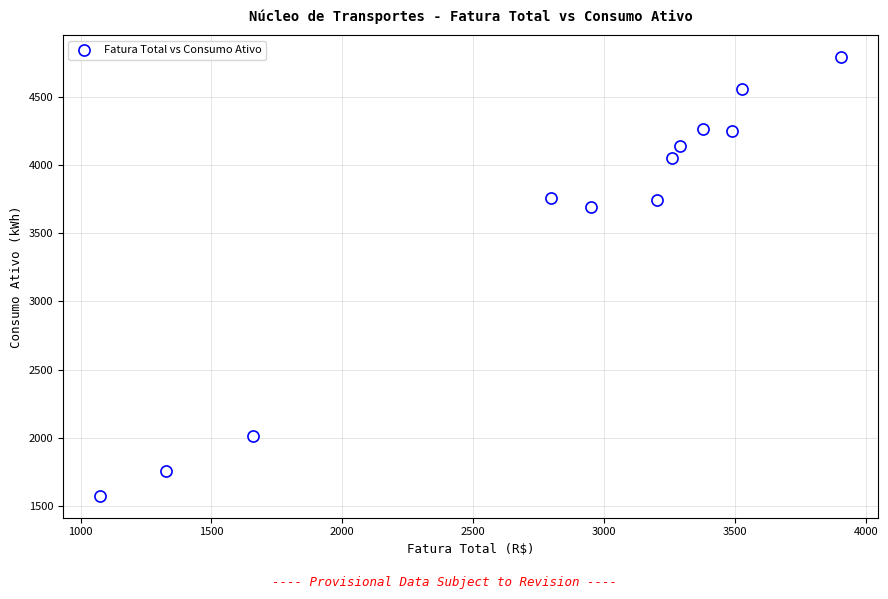

What is the average Y value?

3549